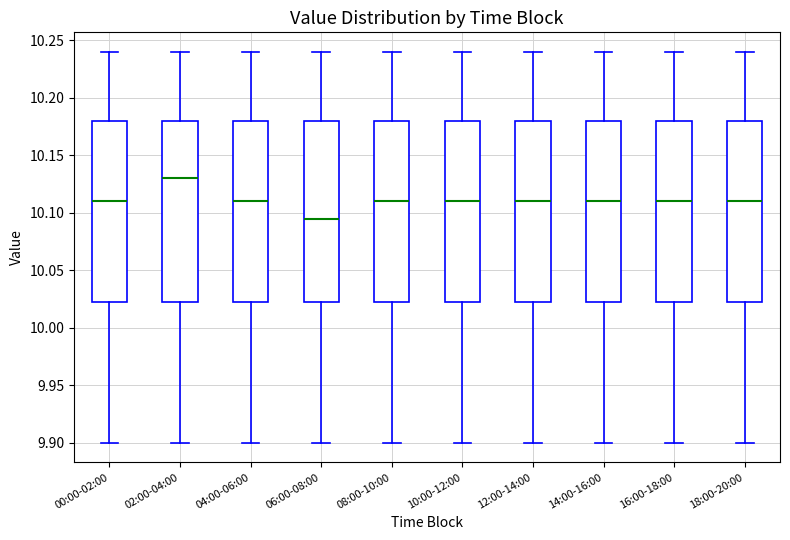

Reading left to right, read every box against the y-axis: the position of its median line, the range the box covers, and the ends of its whiskers. The values are not printed on the chart, so give them approximately, as read against the axis.

00:00-02:00: median 10.110, box 10.025 to 10.180, whiskers 9.900 to 10.240
02:00-04:00: median 10.130, box 10.025 to 10.180, whiskers 9.900 to 10.240
04:00-06:00: median 10.110, box 10.025 to 10.180, whiskers 9.900 to 10.240
06:00-08:00: median 10.095, box 10.025 to 10.180, whiskers 9.900 to 10.240
08:00-10:00: median 10.110, box 10.025 to 10.180, whiskers 9.900 to 10.240
10:00-12:00: median 10.110, box 10.025 to 10.180, whiskers 9.900 to 10.240
12:00-14:00: median 10.110, box 10.025 to 10.180, whiskers 9.900 to 10.240
14:00-16:00: median 10.110, box 10.025 to 10.180, whiskers 9.900 to 10.240
16:00-18:00: median 10.110, box 10.025 to 10.180, whiskers 9.900 to 10.240
18:00-20:00: median 10.110, box 10.025 to 10.180, whiskers 9.900 to 10.240